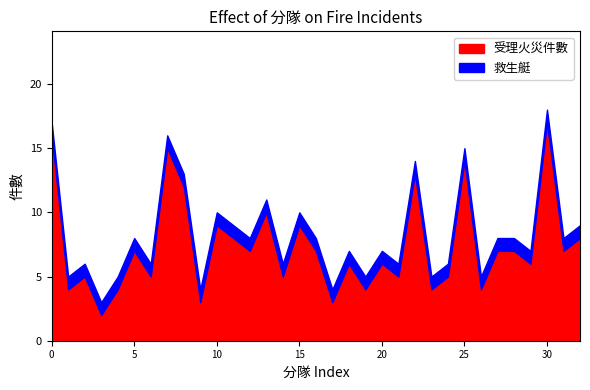

True or false: 受理火災件數 has a value of 10 at 5.

False